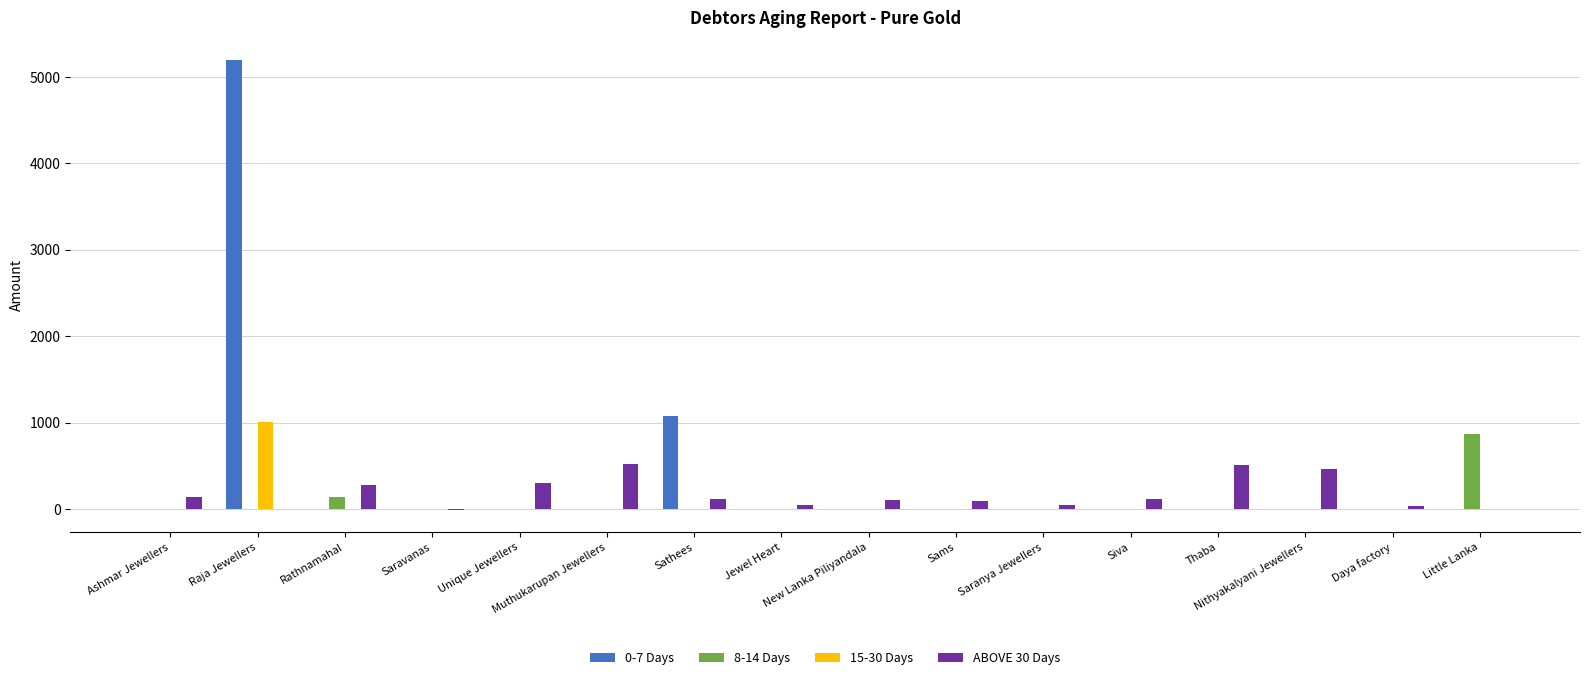

What is the greatest value displayed?

5196